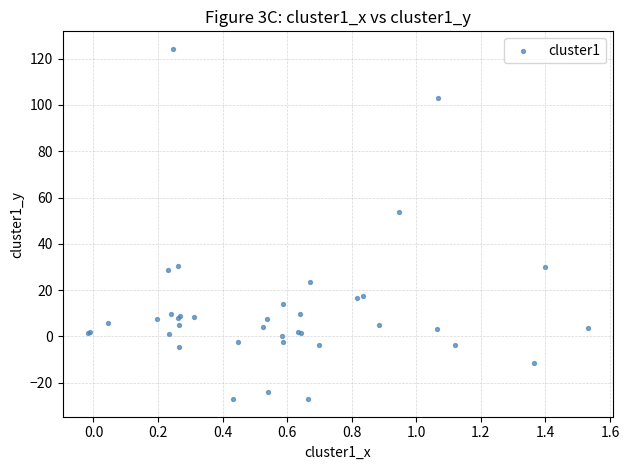

What Y value in the scatter plot is closest to 48?

53.8